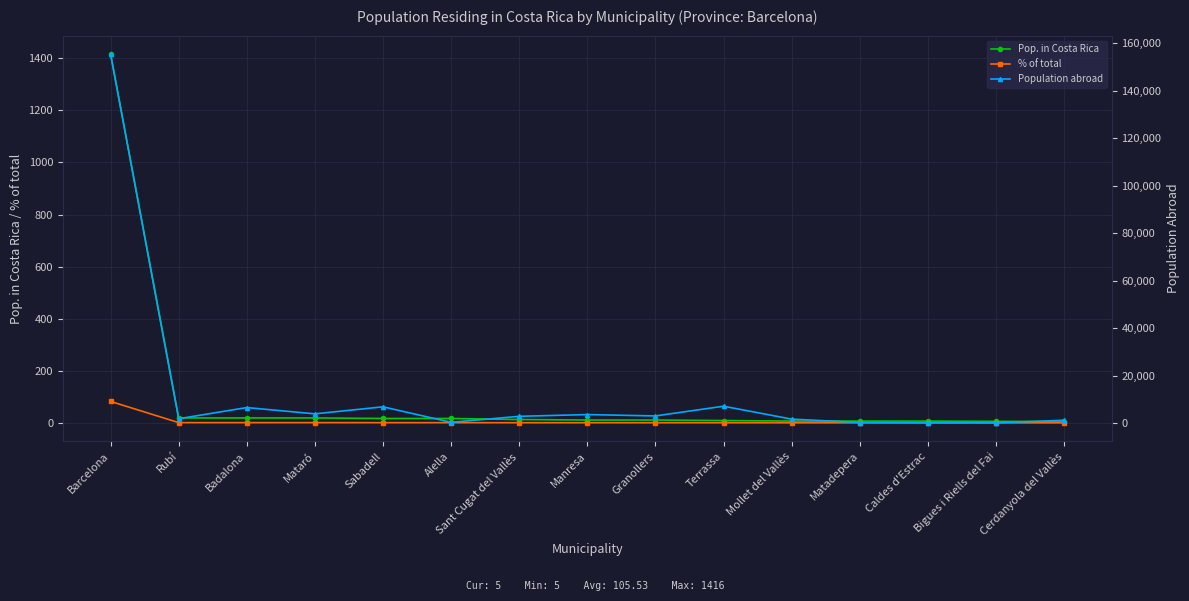

True or false: Population abroad has a value of 3919.8 at Sant Cugat del Vallès.

False